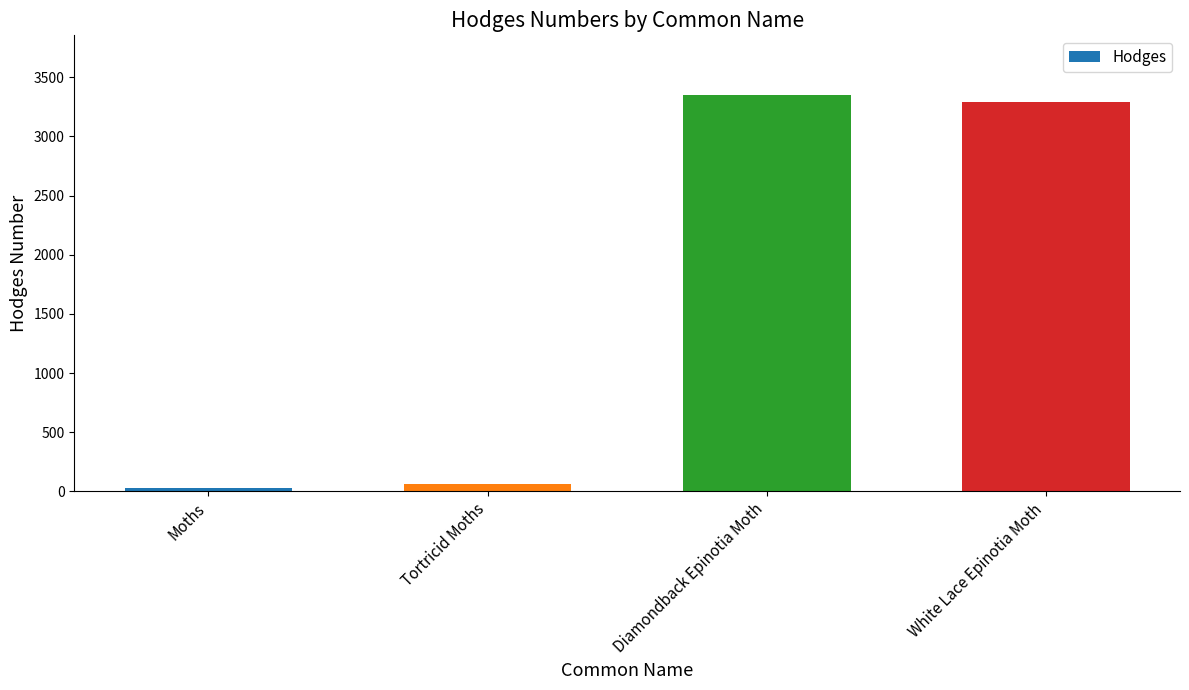

List the labels in order of value, largest first.

Diamondback Epinotia Moth, White Lace Epinotia Moth, Tortricid Moths, Moths